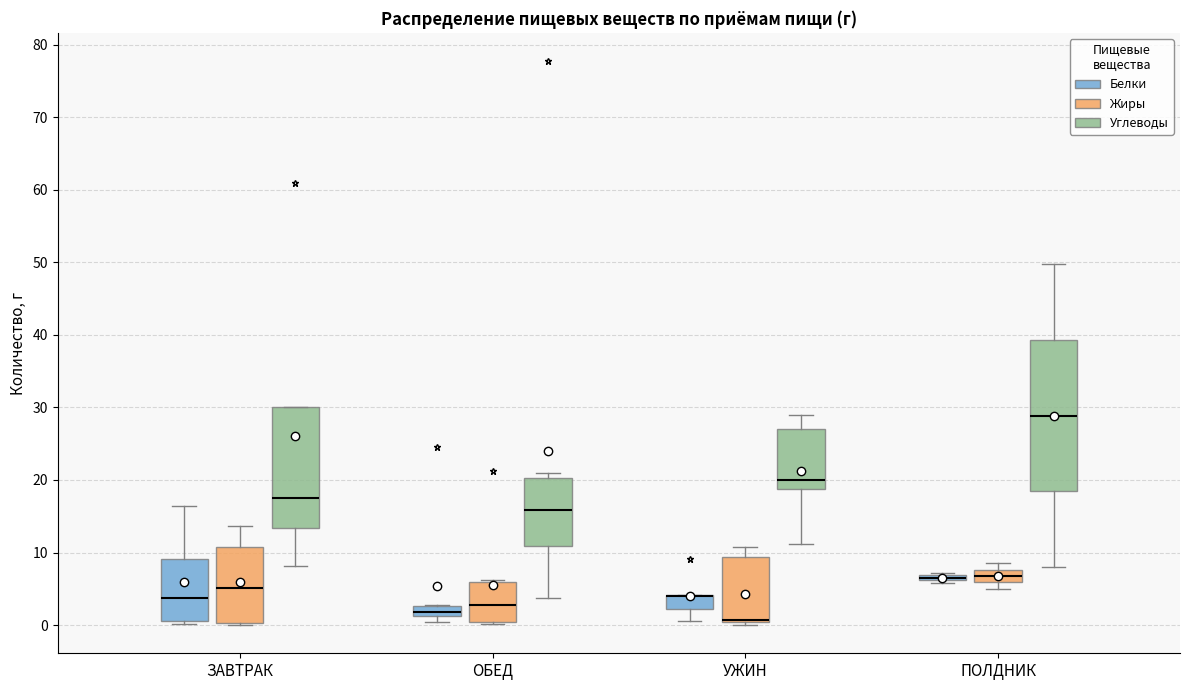

Comparing the boxes themselves (not the whiskers), which one is the tallest?

ПОЛДНИК (Углеводы)